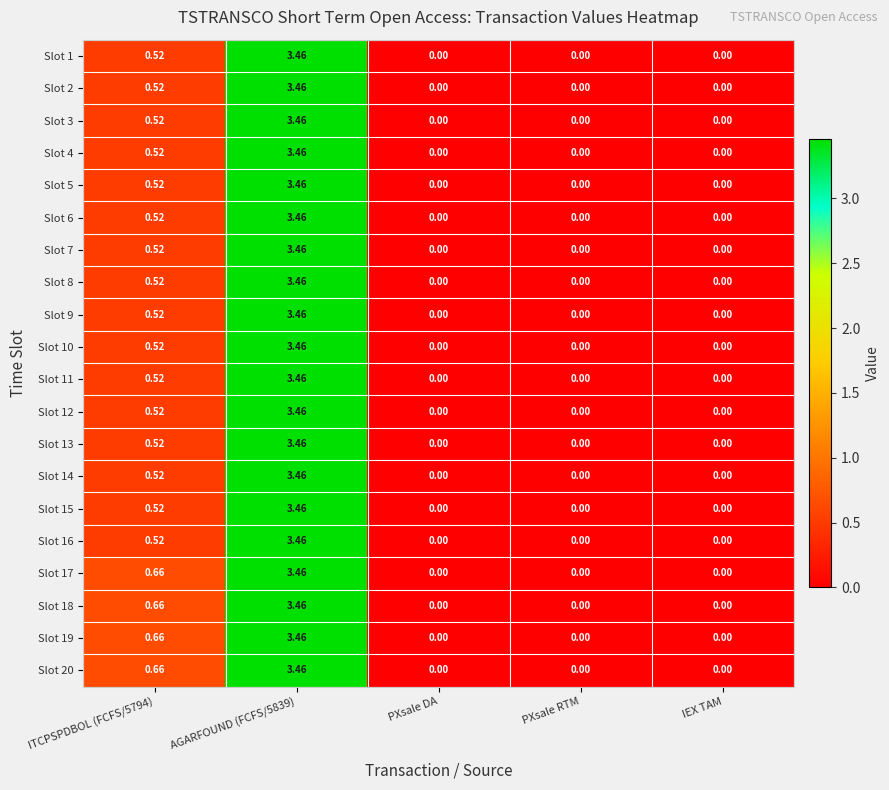

Is the value of Slot 5 at AGARFOUND (FCFS/5839) greater than the value of Slot 7 at PXsale RTM?

Yes